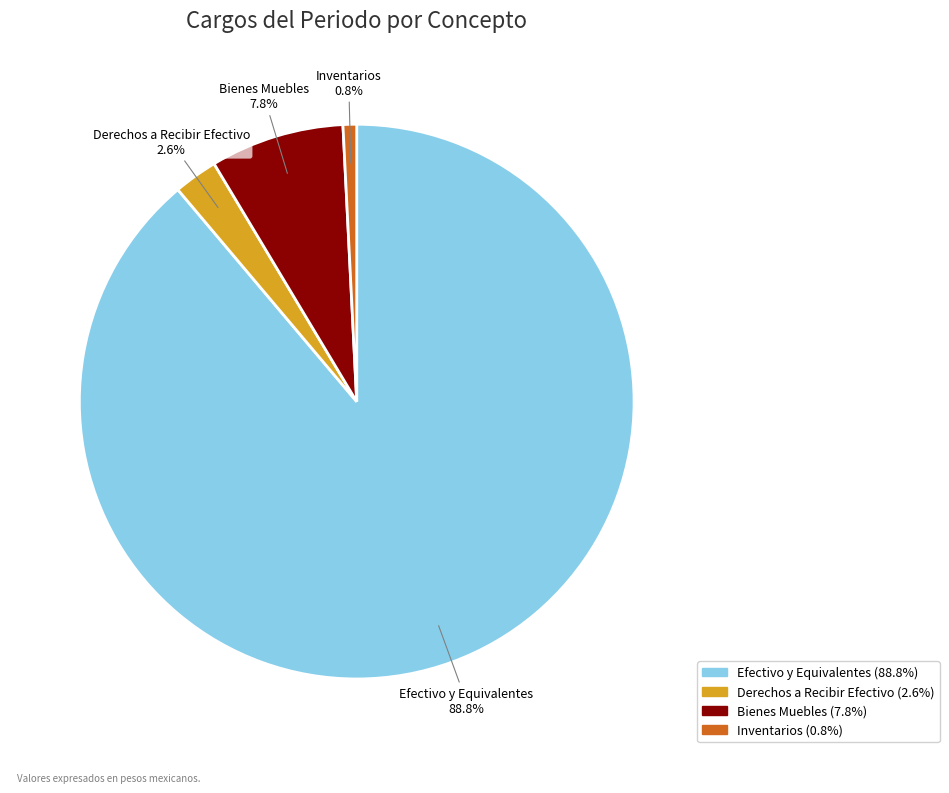

How many segments does this pie chart have?

4